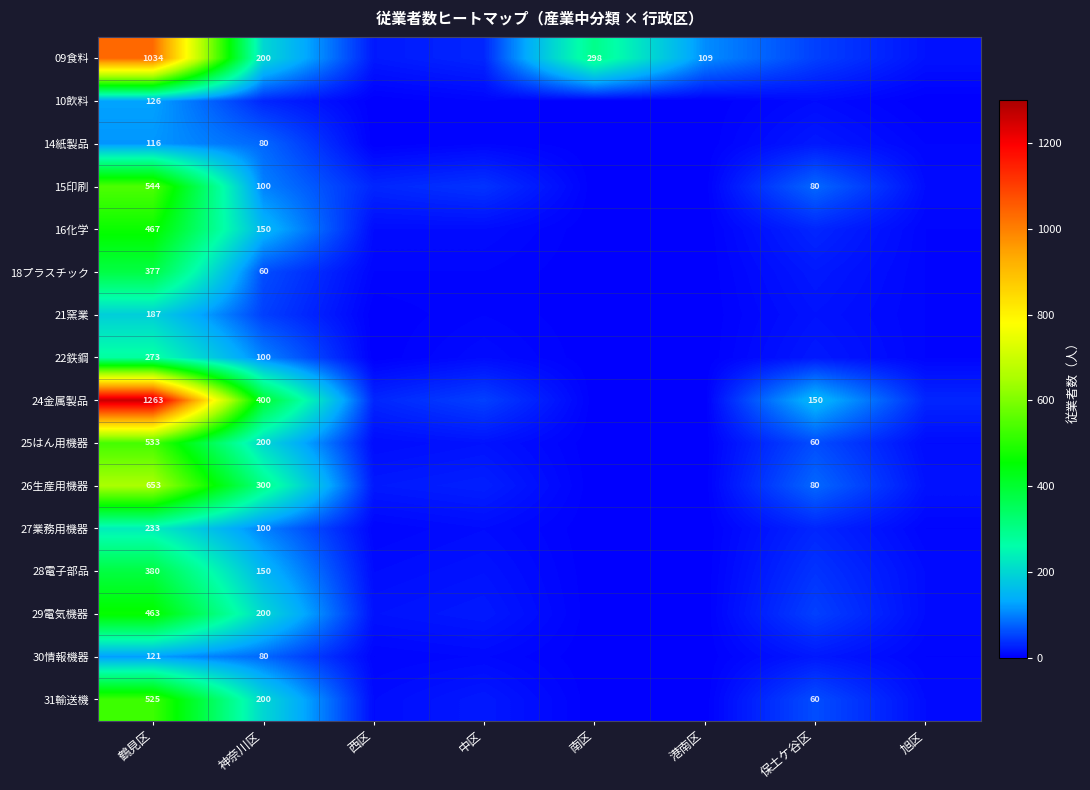

Is the value of 27業務用機器 at 鶴見区 greater than the value of 25はん用機器 at 保土ケ谷区?

Yes